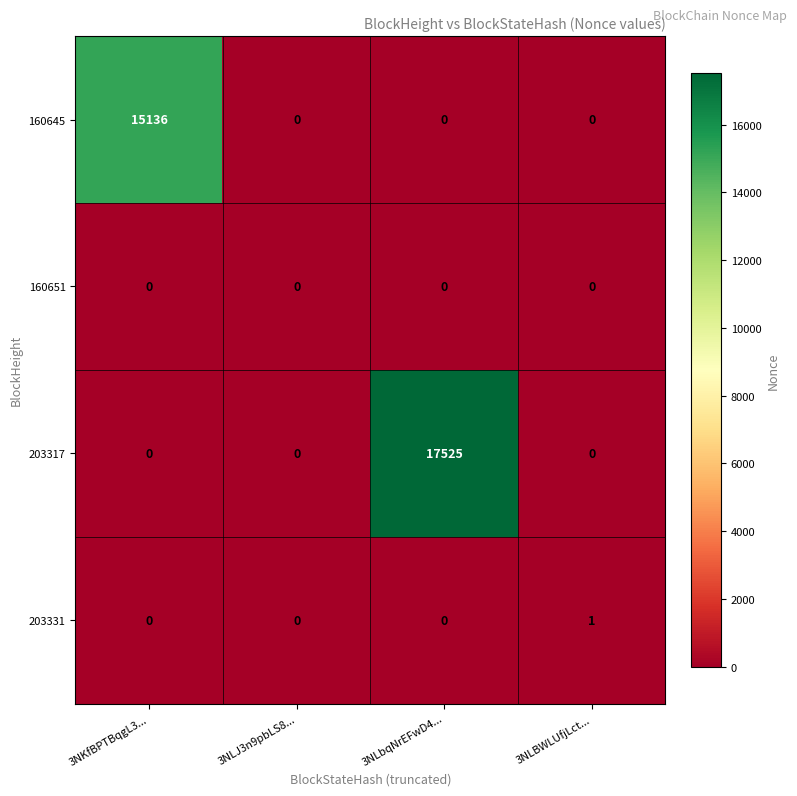

What is the greatest value displayed?

17525